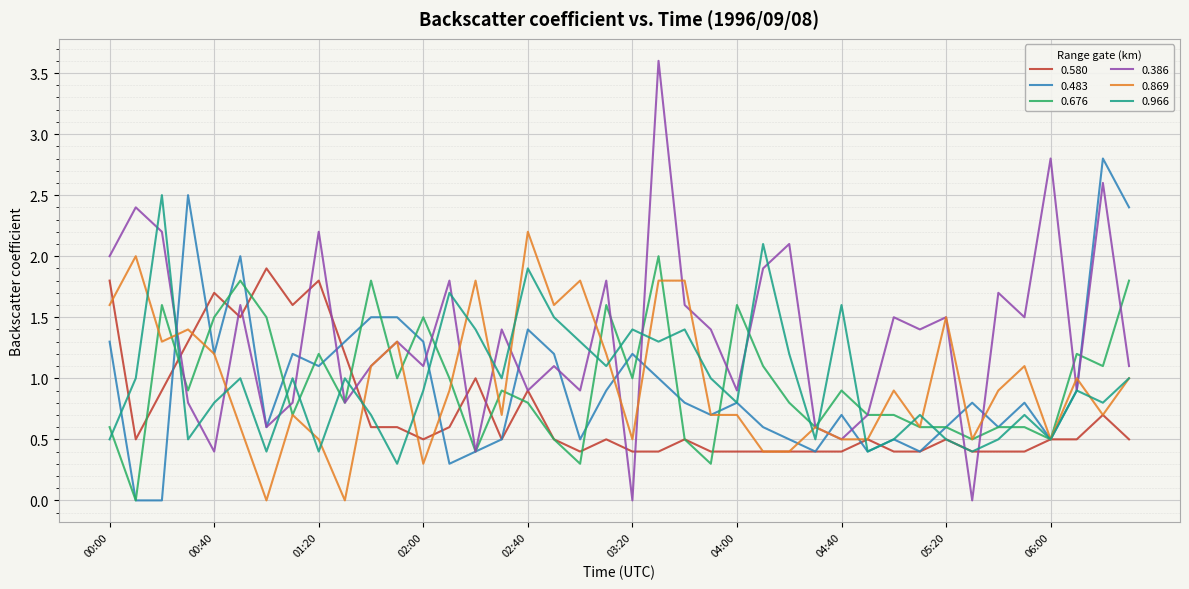

Which series has the largest total across all categories?

0.386